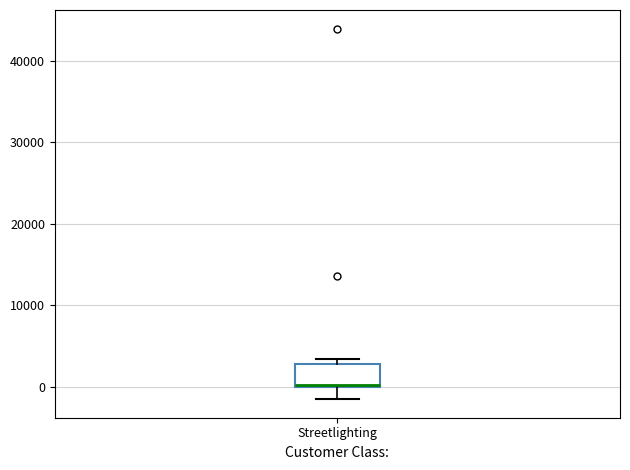

Where is the upper edge of the box for Streetlighting on the y-axis? The values are not printed on the chart, so give them approximately, as read against the axis.

3000